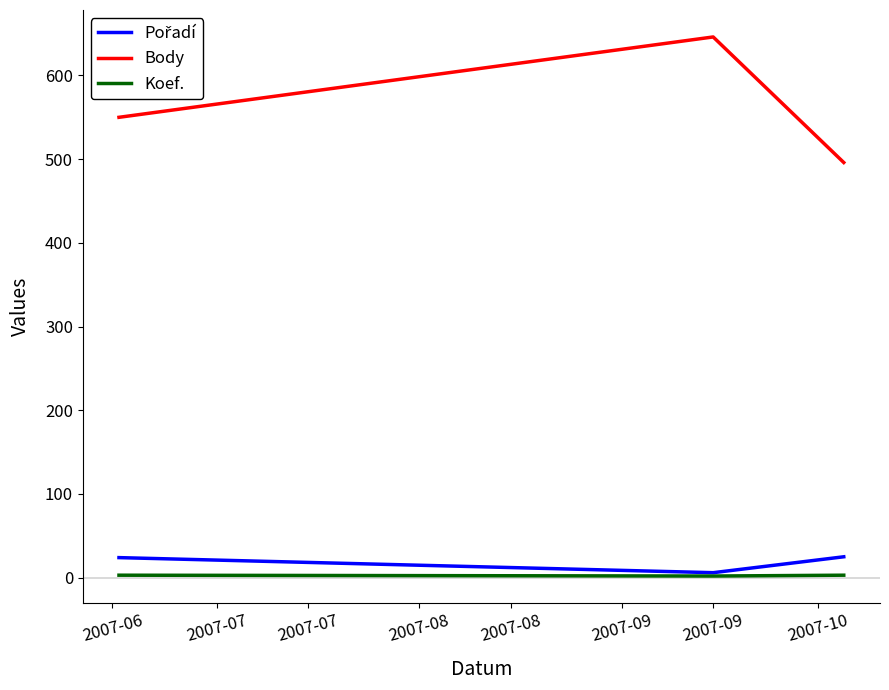

Which series has the widest spread of values?

Body